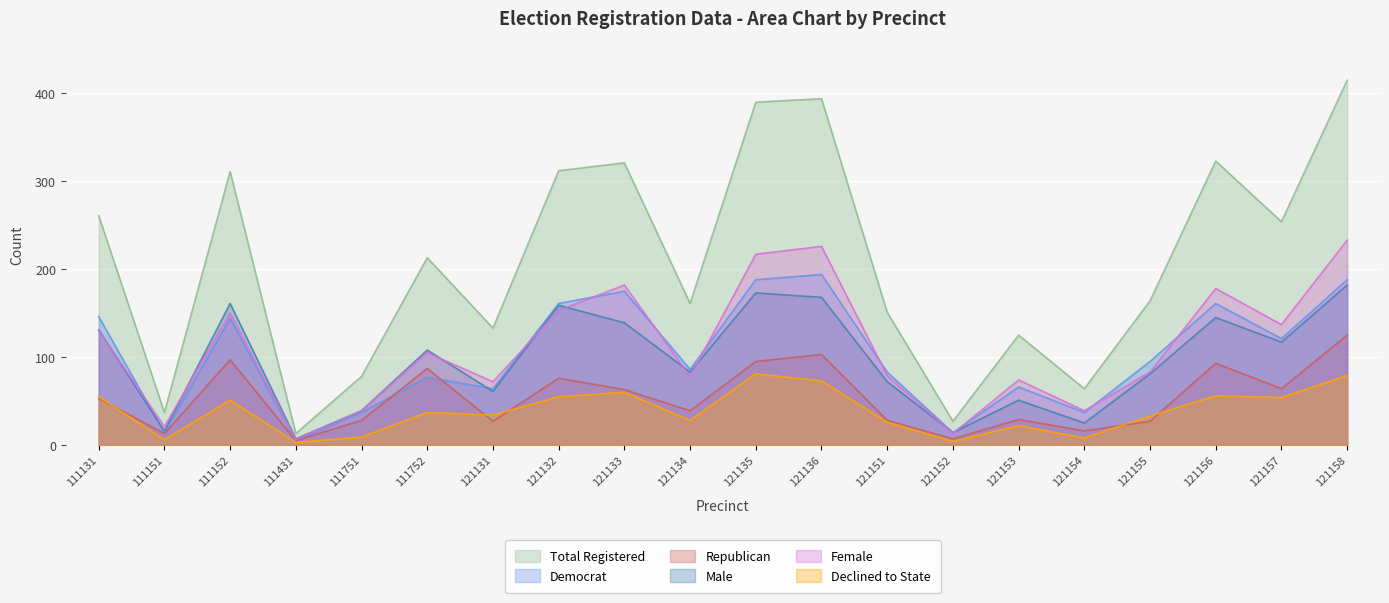

Which series has the largest total across all categories?

Total Registered